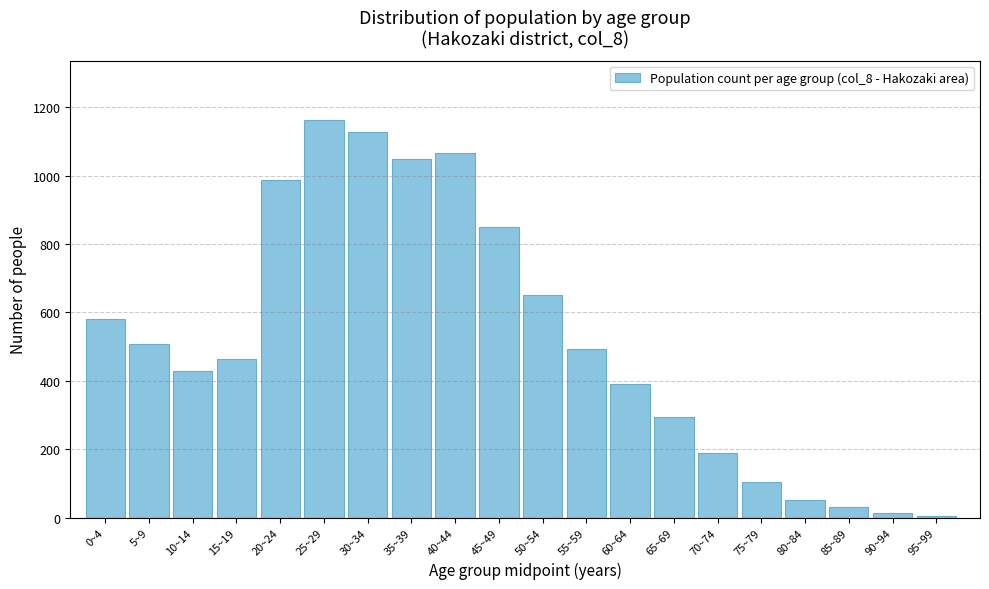

Reading left to right, extract all data points from this chart.

582	507	428	465	987	1162	1129	1050	1065	851	651	493	392	293	188	104	50	30	13	5